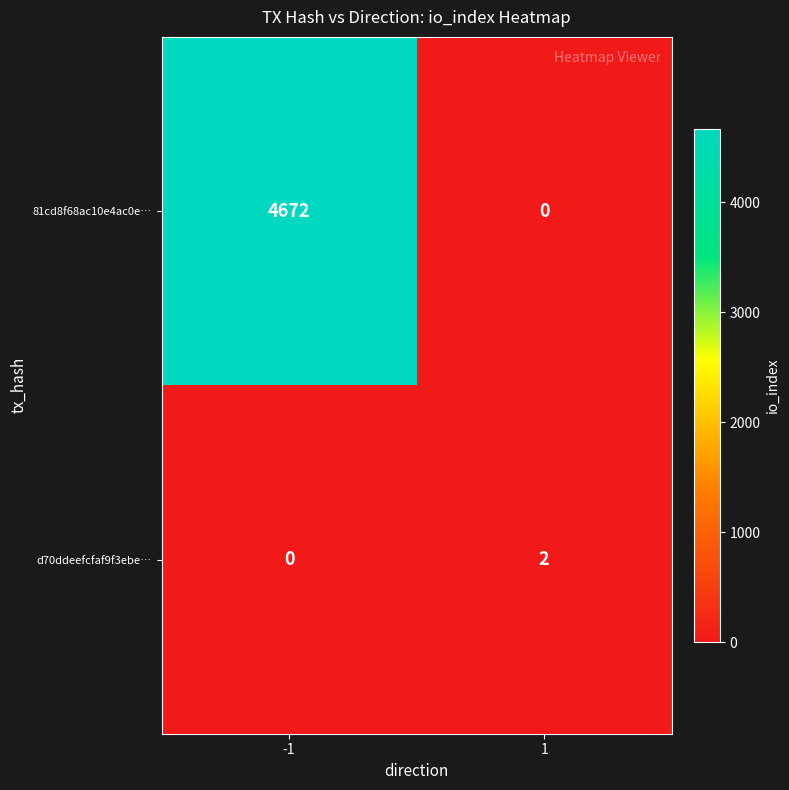

How many series are shown in this chart?

2